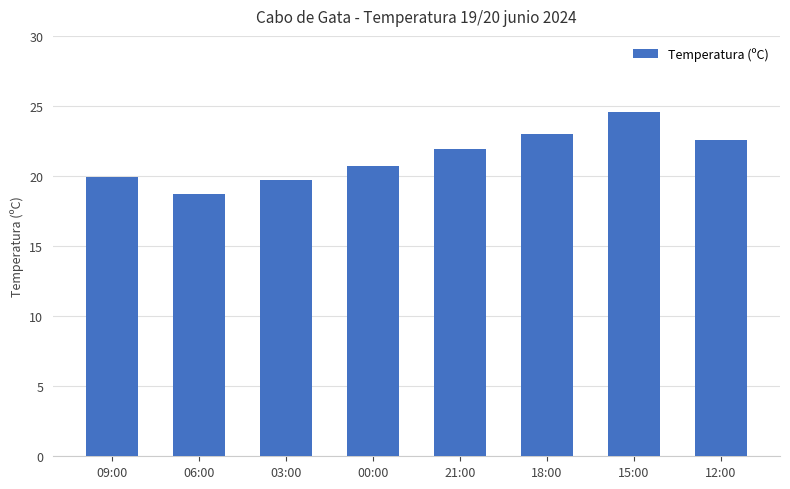

How many bars are there in total?

8